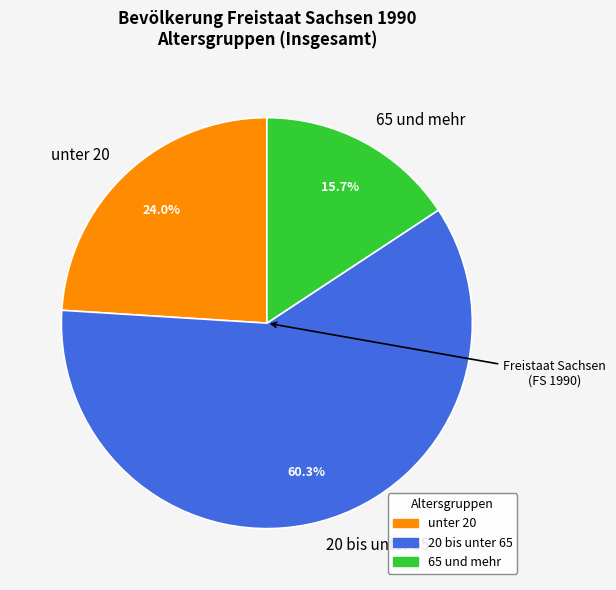

Which category accounts for the majority?

20 bis unter 65